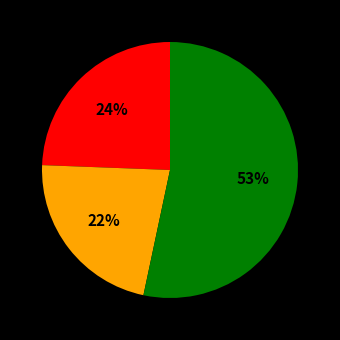

Does any single category account for the majority?

Yes